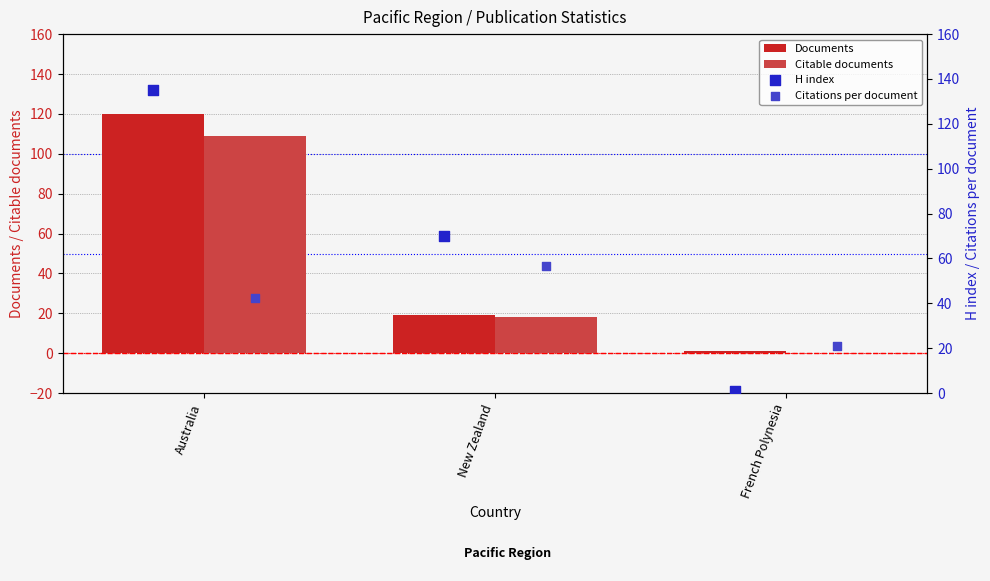

What is the sum of all Documents values?

140